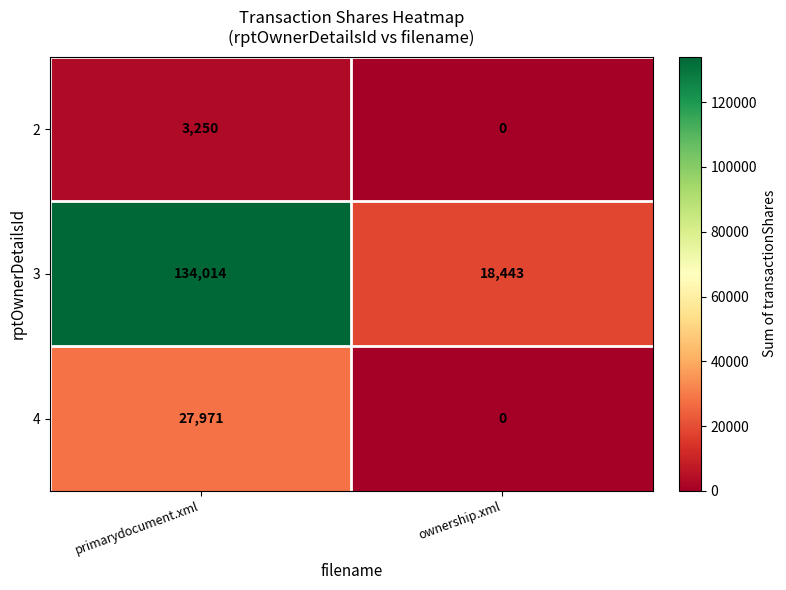

At which category is the sum across all series the highest?

primarydocument.xml